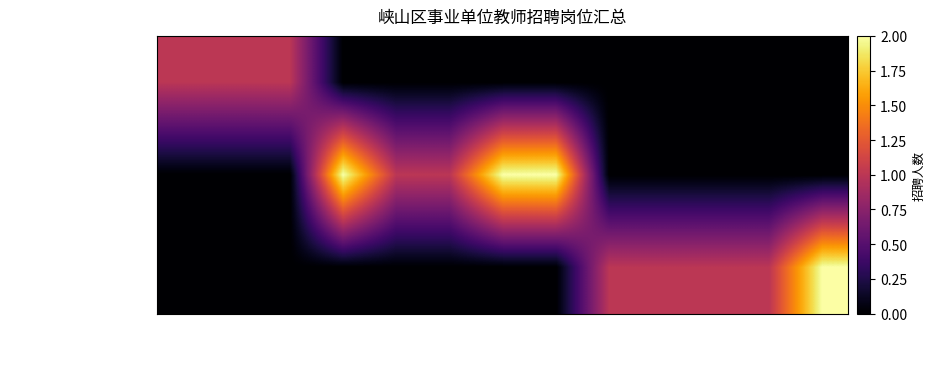

What is the total value across all series at 初中化学?

1